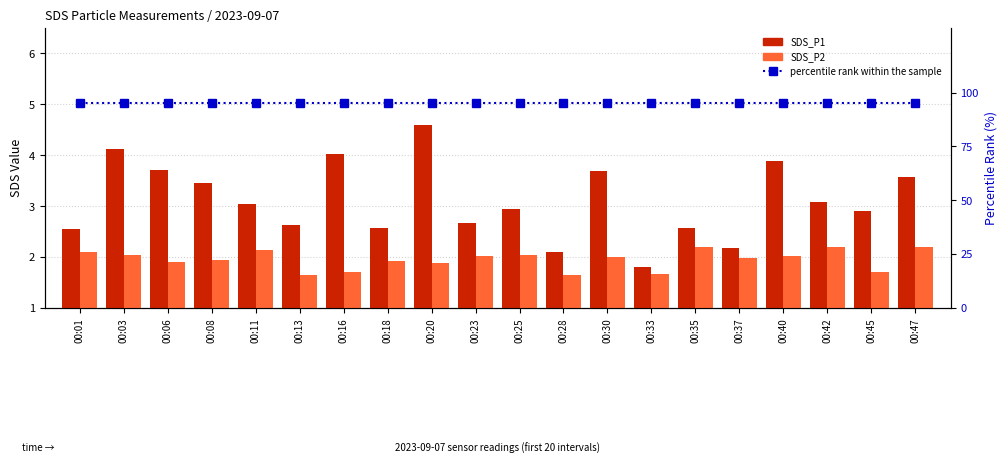

What is the smallest value displayed?

1.6